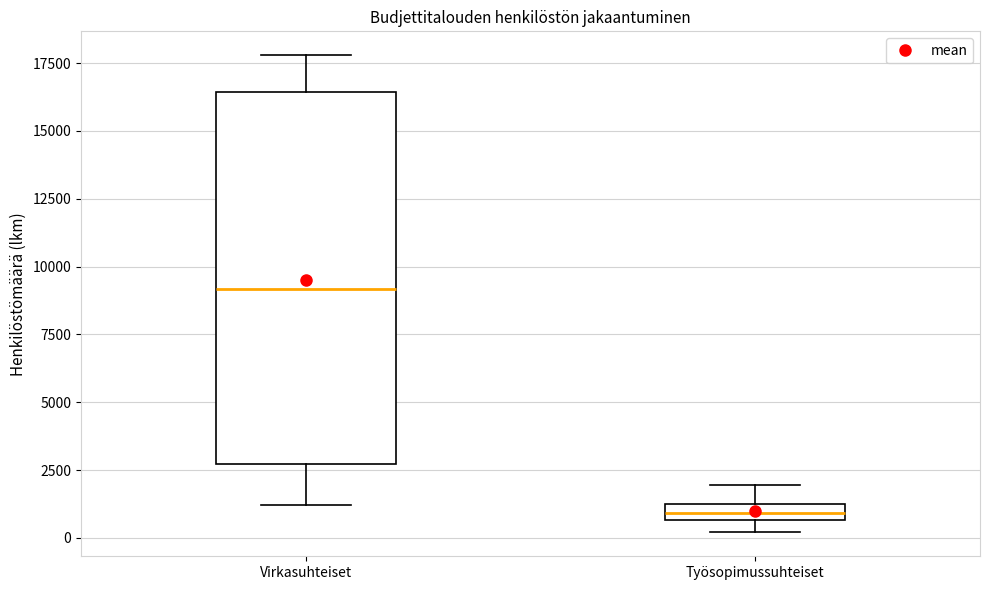

Which box has the highest median line?

Virkasuhteiset